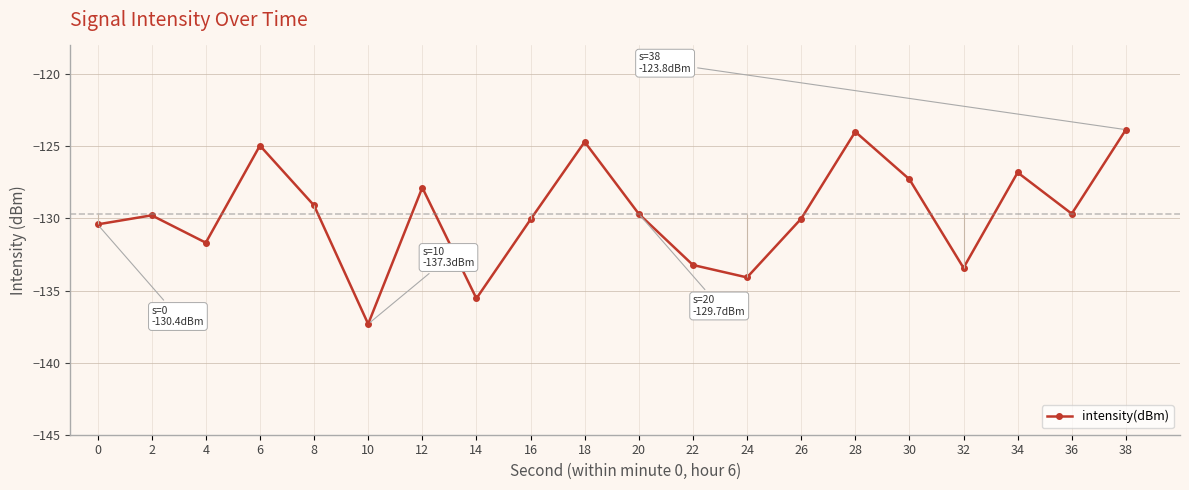

What is the sum of the values at 16 and 26?

-260.1